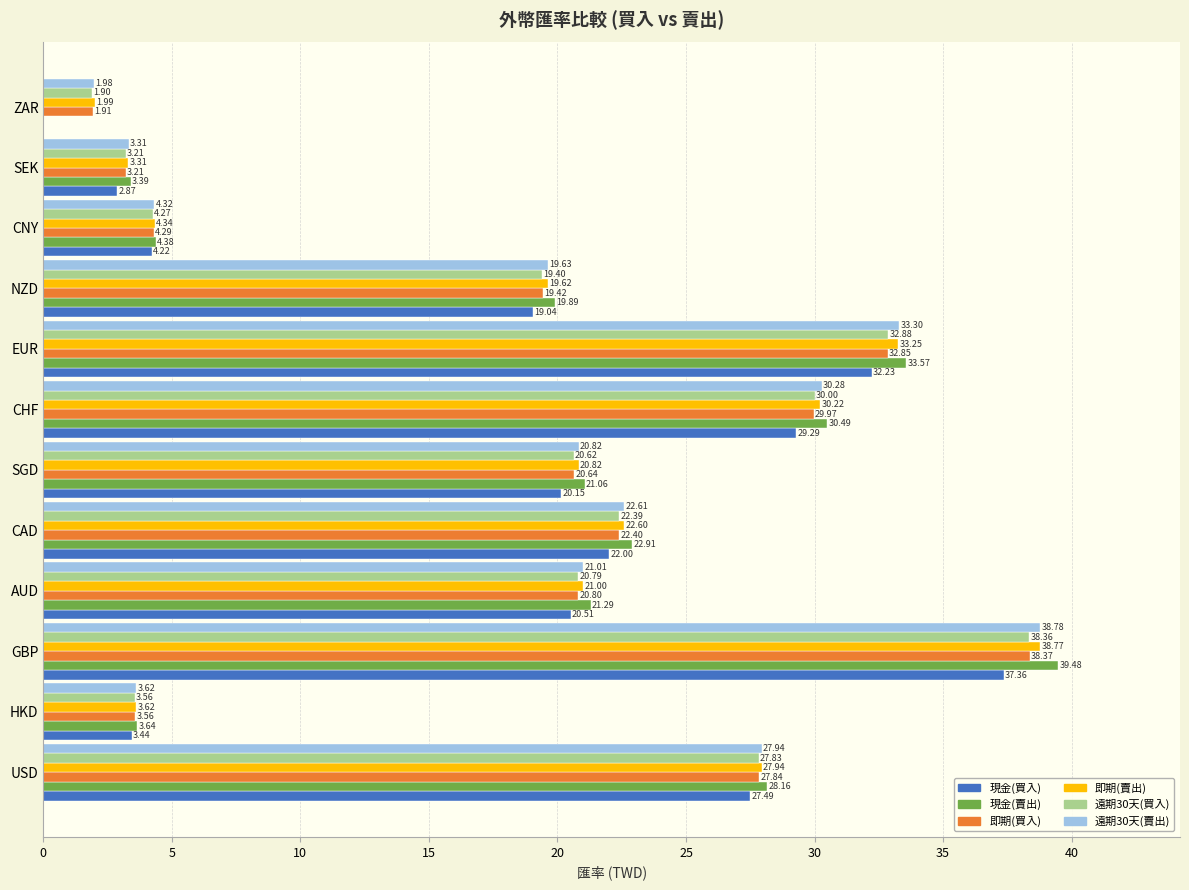

Which category has the highest value in the 遠期30天(賣出) series?

GBP